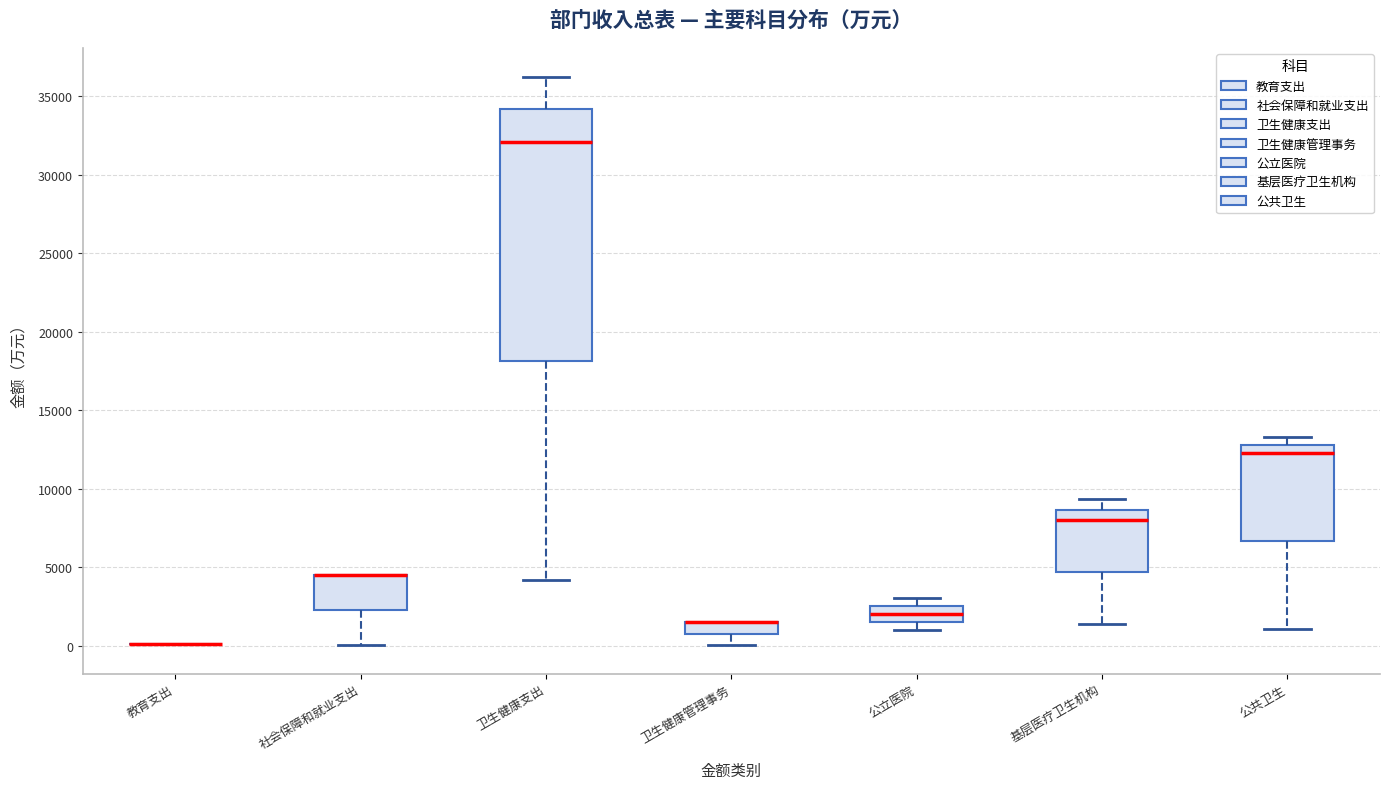

Comparing the boxes themselves (not the whiskers), which one is the tallest?

卫生健康支出